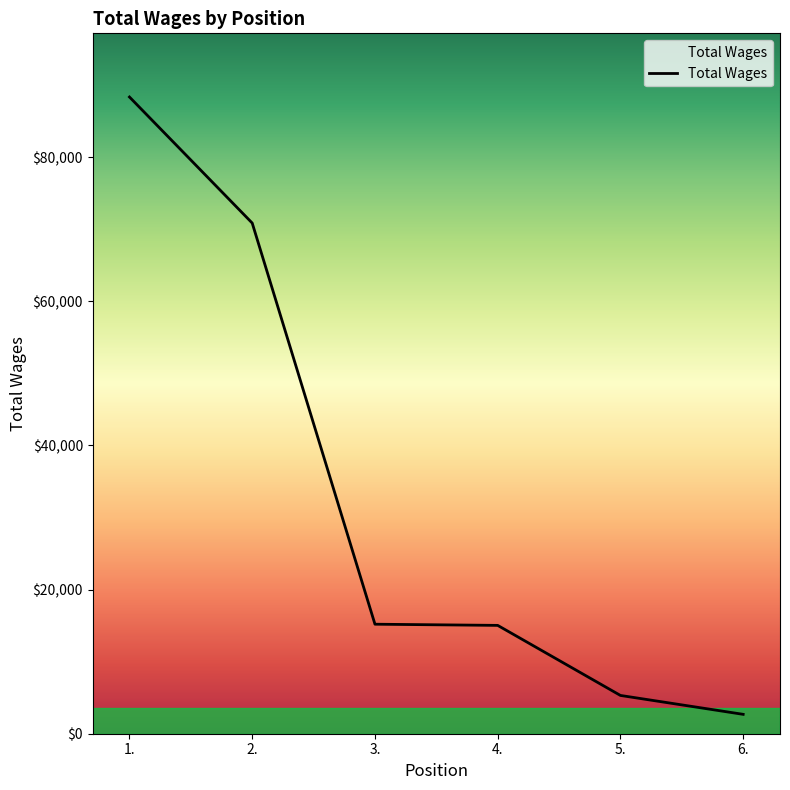

Is it true that the value at 6. is 2690?

True